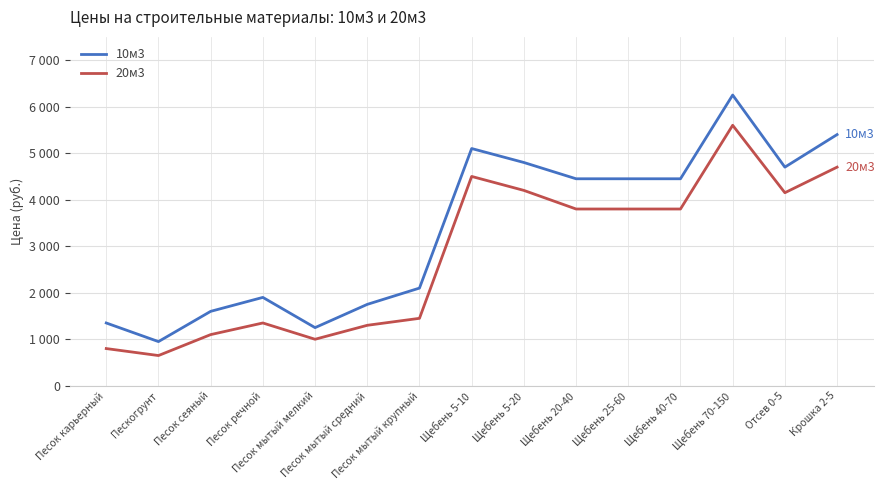

True or false: 10м3 and 20м3 cross at least once.

False